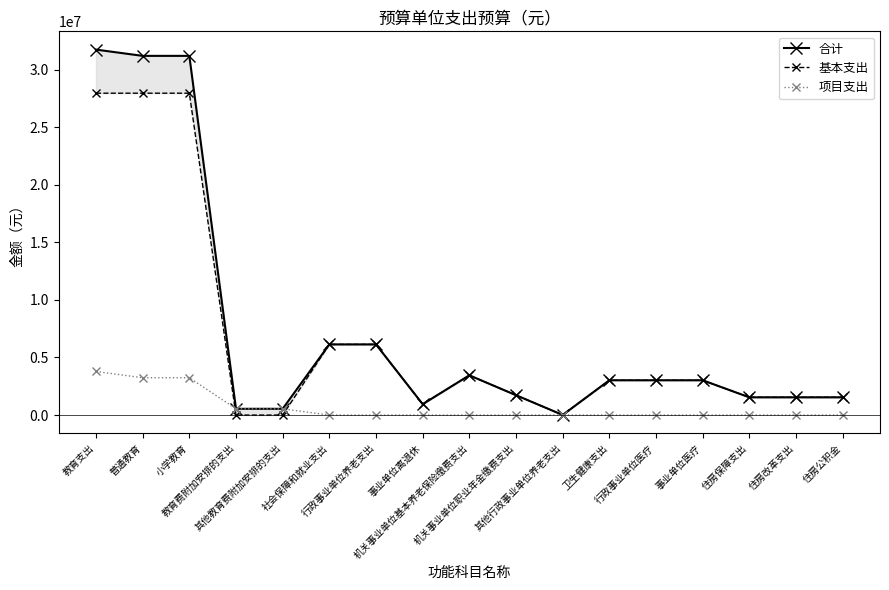

Reading left to right, transcribe all the data shown in this chart.

合计: 教育支出=31729693.8	普通教育=31185993.8	小学教育=31185993.8	教育费附加安排的支出=543700.0	其他教育费附加安排的支出=543700.0	社会保障和就业支出=6134585.0	行政事业单位养老支出=6134585.0	事业单位离退休=946200.0	机关事业单位基本养老保险缴费支出=3451990.0	机关事业单位职业年金缴费支出=1725995.0	其他行政事业单位养老支出=10400.0	卫生健康支出=3020491.0	行政事业单位医疗=3020491.0	事业单位医疗=3020491.0	住房保障支出=1541292.0	住房改革支出=1541292.0	住房公积金=1541292.0
基本支出: 教育支出=27945099.8	普通教育=27945099.8	小学教育=27945099.8	教育费附加安排的支出=0.0	其他教育费附加安排的支出=0.0	社会保障和就业支出=6134585.0	行政事业单位养老支出=6134585.0	事业单位离退休=946200.0	机关事业单位基本养老保险缴费支出=3451990.0	机关事业单位职业年金缴费支出=1725995.0	其他行政事业单位养老支出=10400.0	卫生健康支出=3020491.0	行政事业单位医疗=3020491.0	事业单位医疗=3020491.0	住房保障支出=1541292.0	住房改革支出=1541292.0	住房公积金=1541292.0
项目支出: 教育支出=3784594.0	普通教育=3240894.0	小学教育=3240894.0	教育费附加安排的支出=543700.0	其他教育费附加安排的支出=543700.0	社会保障和就业支出=0.0	行政事业单位养老支出=0.0	事业单位离退休=0.0	机关事业单位基本养老保险缴费支出=0.0	机关事业单位职业年金缴费支出=0.0	其他行政事业单位养老支出=0.0	卫生健康支出=0.0	行政事业单位医疗=0.0	事业单位医疗=0.0	住房保障支出=0.0	住房改革支出=0.0	住房公积金=0.0